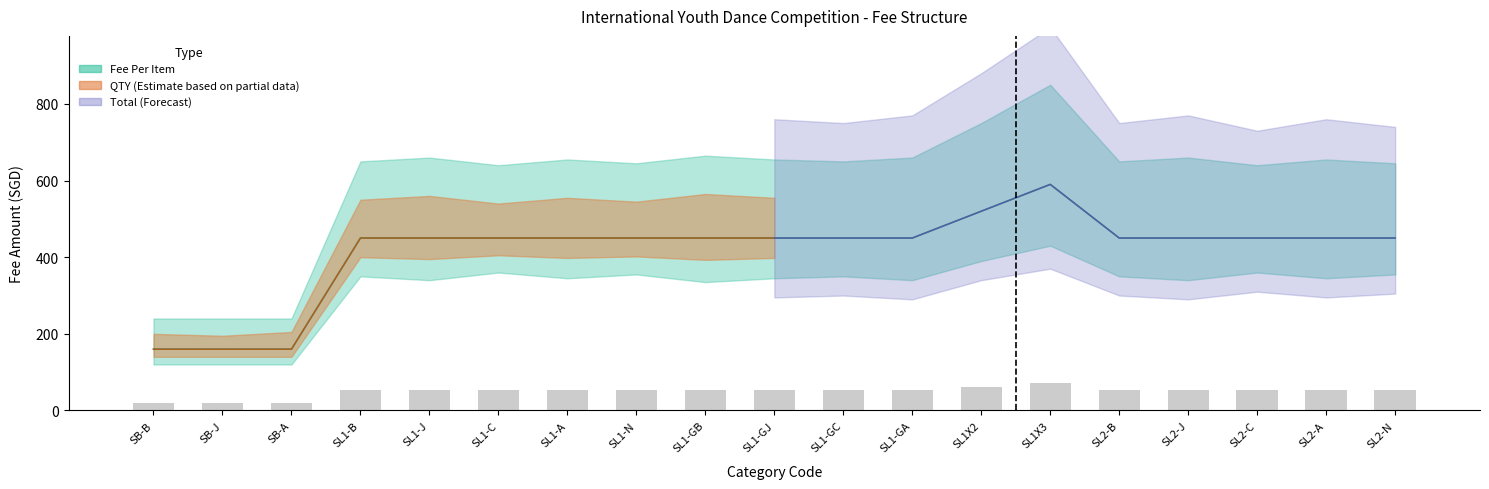

What is the total value across all series at SL2-B?

450